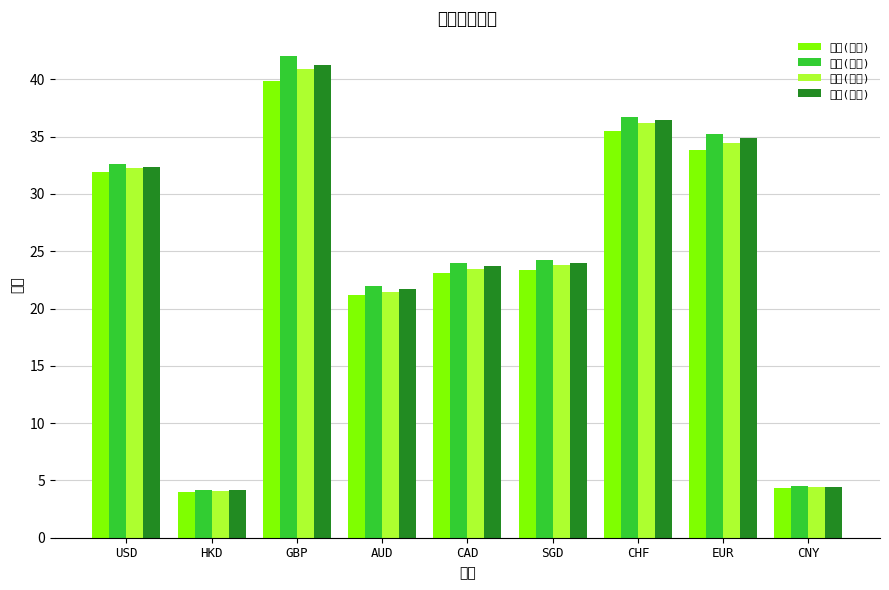

Reading right to left, what are all the values shown in this chart?

現金(買入): 4.3	33.9	35.5	23.3	23.1	21.2	39.9	4.0	31.9
現金(賣出): 4.5	35.2	36.7	24.2	24.0	21.9	42.0	4.2	32.6
即期(買入): 4.4	34.5	36.2	23.8	23.5	21.5	40.9	4.1	32.3
即期(賣出): 4.5	34.9	36.4	24.0	23.7	21.7	41.3	4.2	32.4